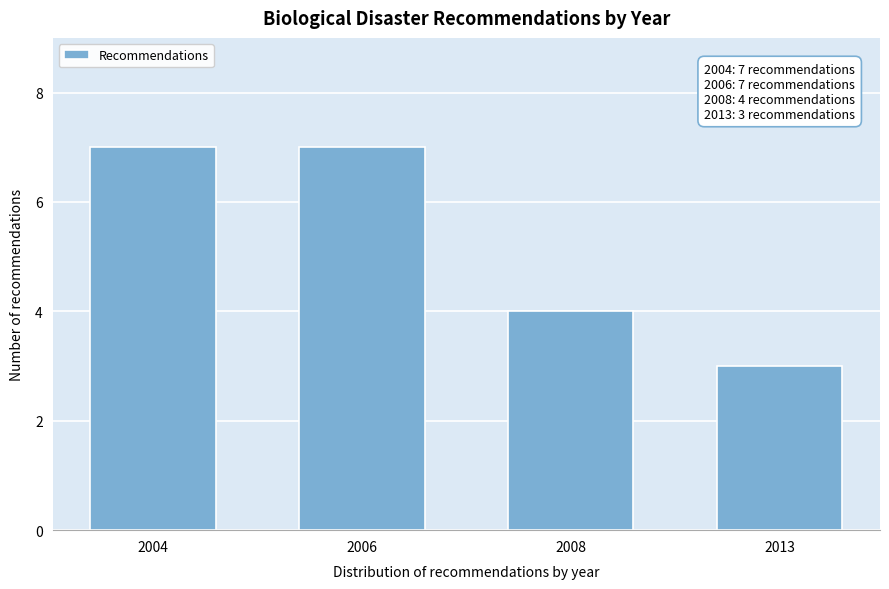

Reading left to right, extract all data points from this chart.

7	7	4	3